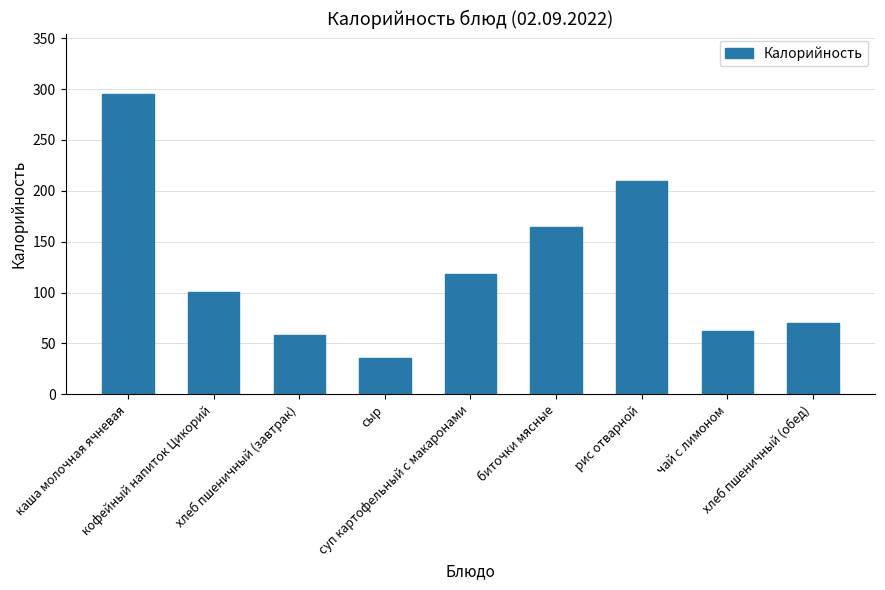

At which label is the value closest to 165?

биточки мясные